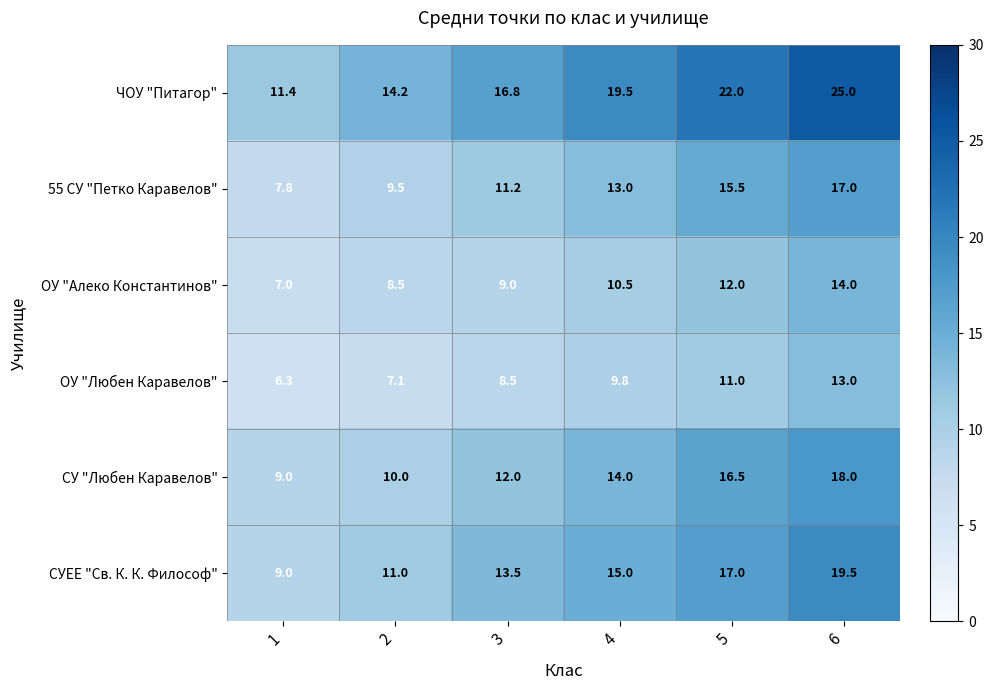

The СУ "Любен Каравелов" series shows 14.0 at 4. True or false?

True